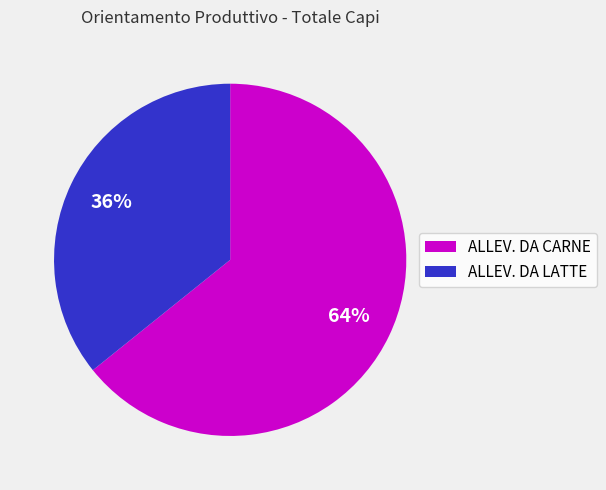

What is the ratio of the value at ALLEV. DA LATTE to the value at ALLEV. DA CARNE?

0.6